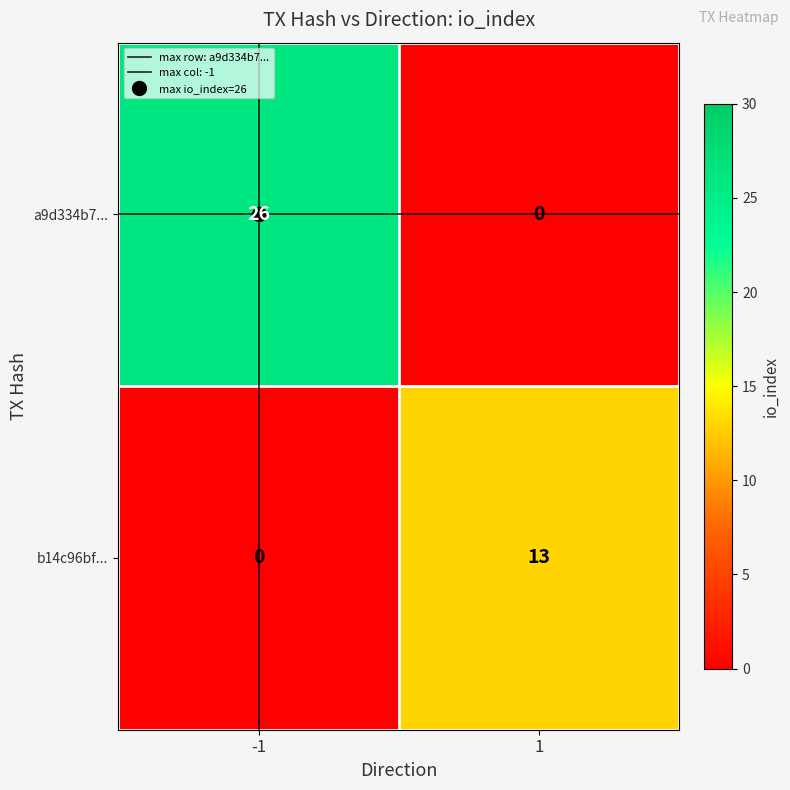

True or false: b14c96bf... has a value of 13 at 1.

True